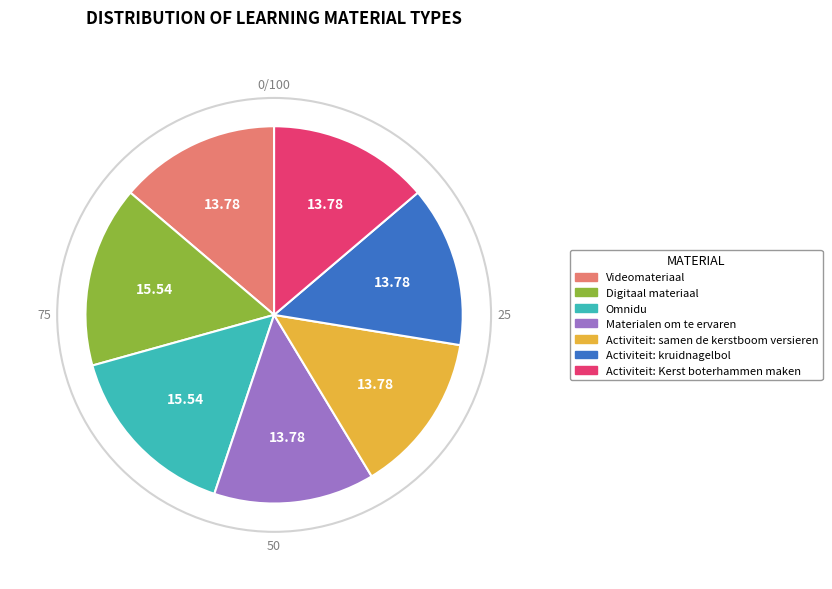

What is the ratio of the value at Videomateriaal to the value at Activiteit: samen de kerstboom versieren?

1.0